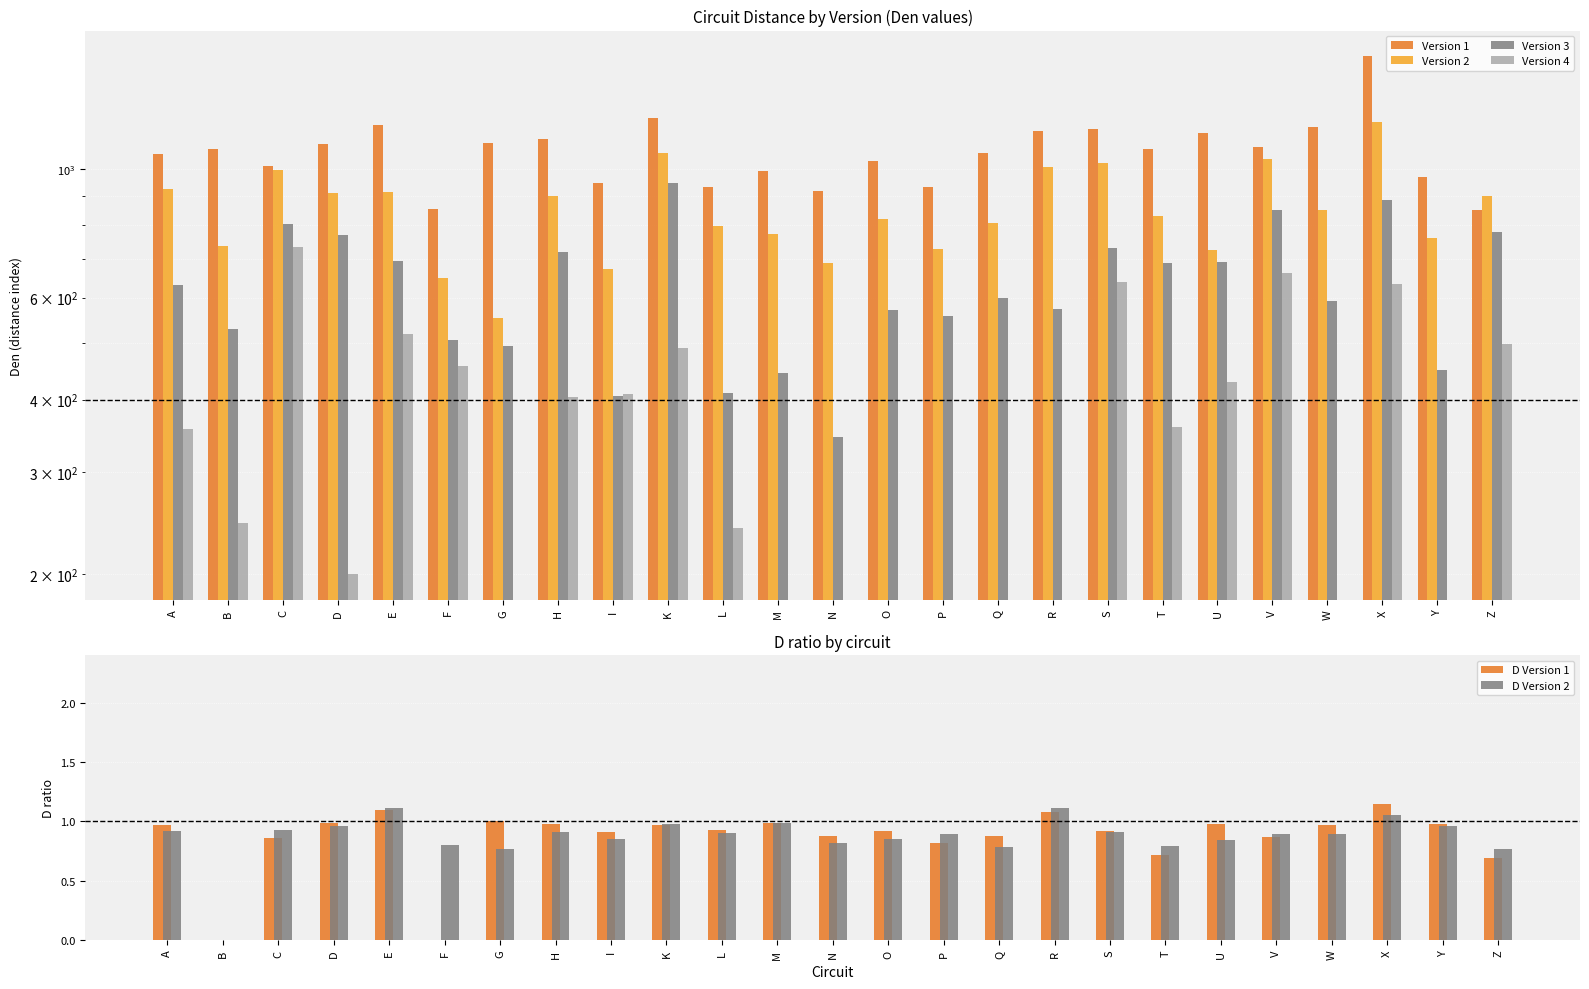

What is the average value of the Version 1 series?

1073.7